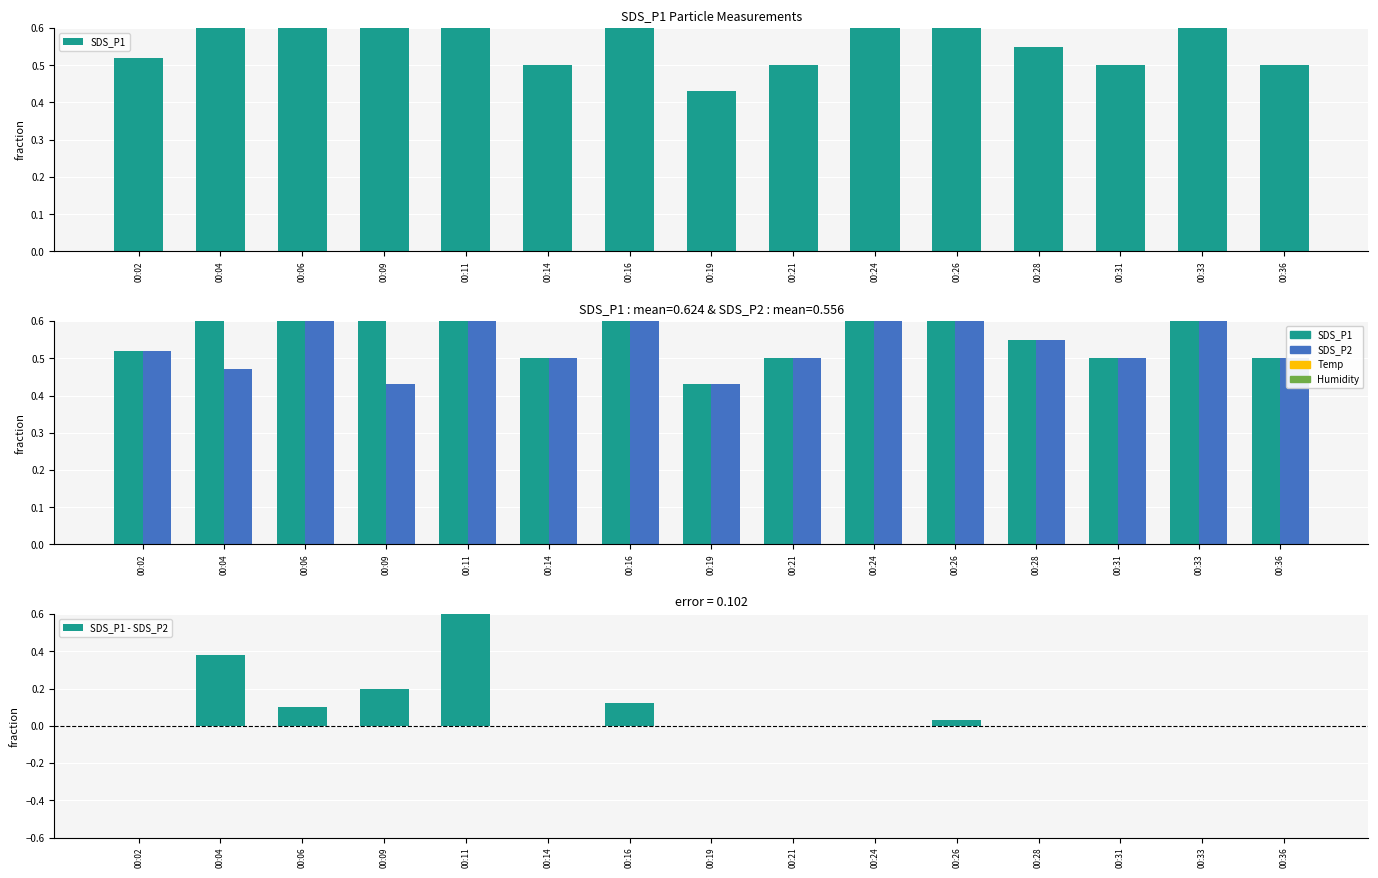

Which category has the lowest value across all series?

00:02